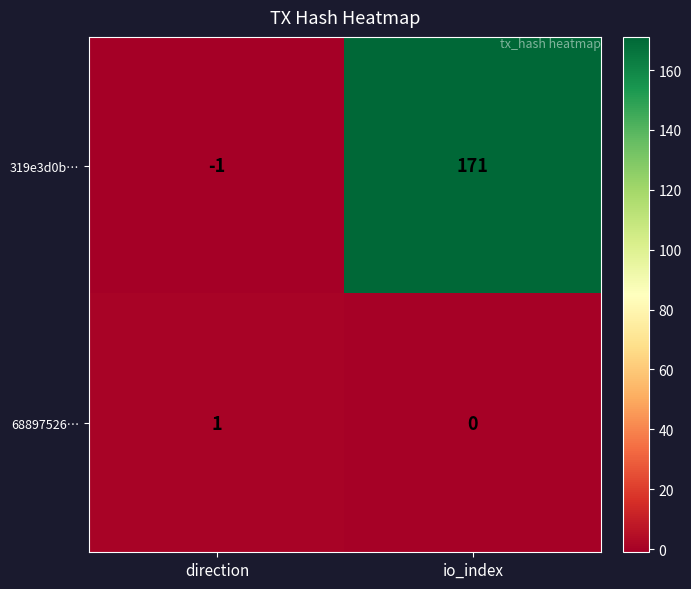

What is the spread (max minus min) of values at io_index?

171